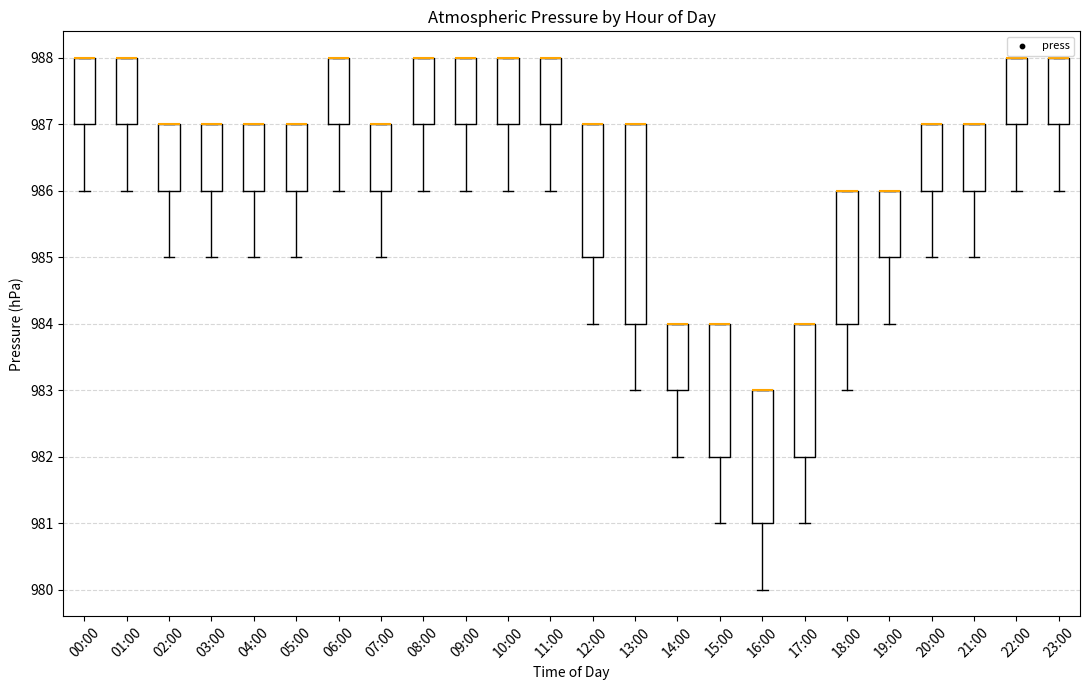

Reading left to right, read every box against the y-axis: the position of its median line, the range the box covers, and the ends of its whiskers. The values are not printed on the chart, so give them approximately, as read against the axis.

00:00: median 988 (drawn on the box's upper edge), box 987 to 988, whiskers 986 to 988
01:00: median 988 (drawn on the box's upper edge), box 987 to 988, whiskers 986 to 988
02:00: median 987 (drawn on the box's upper edge), box 986 to 987, whiskers 985 to 987
03:00: median 987 (drawn on the box's upper edge), box 986 to 987, whiskers 985 to 987
04:00: median 987 (drawn on the box's upper edge), box 986 to 987, whiskers 985 to 987
05:00: median 987 (drawn on the box's upper edge), box 986 to 987, whiskers 985 to 987
06:00: median 988 (drawn on the box's upper edge), box 987 to 988, whiskers 986 to 988
07:00: median 987 (drawn on the box's upper edge), box 986 to 987, whiskers 985 to 987
08:00: median 988 (drawn on the box's upper edge), box 987 to 988, whiskers 986 to 988
09:00: median 988 (drawn on the box's upper edge), box 987 to 988, whiskers 986 to 988
10:00: median 988 (drawn on the box's upper edge), box 987 to 988, whiskers 986 to 988
11:00: median 988 (drawn on the box's upper edge), box 987 to 988, whiskers 986 to 988
12:00: median 987 (drawn on the box's upper edge), box 985 to 987, whiskers 984 to 987
13:00: median 987 (drawn on the box's upper edge), box 984 to 987, whiskers 983 to 987
14:00: median 984 (drawn on the box's upper edge), box 983 to 984, whiskers 982 to 984
15:00: median 984 (drawn on the box's upper edge), box 982 to 984, whiskers 981 to 984
16:00: median 983 (drawn on the box's upper edge), box 981 to 983, whiskers 980 to 983
17:00: median 984 (drawn on the box's upper edge), box 982 to 984, whiskers 981 to 984
18:00: median 986 (drawn on the box's upper edge), box 984 to 986, whiskers 983 to 986
19:00: median 986 (drawn on the box's upper edge), box 985 to 986, whiskers 984 to 986
20:00: median 987 (drawn on the box's upper edge), box 986 to 987, whiskers 985 to 987
21:00: median 987 (drawn on the box's upper edge), box 986 to 987, whiskers 985 to 987
22:00: median 988 (drawn on the box's upper edge), box 987 to 988, whiskers 986 to 988
23:00: median 988 (drawn on the box's upper edge), box 987 to 988, whiskers 986 to 988